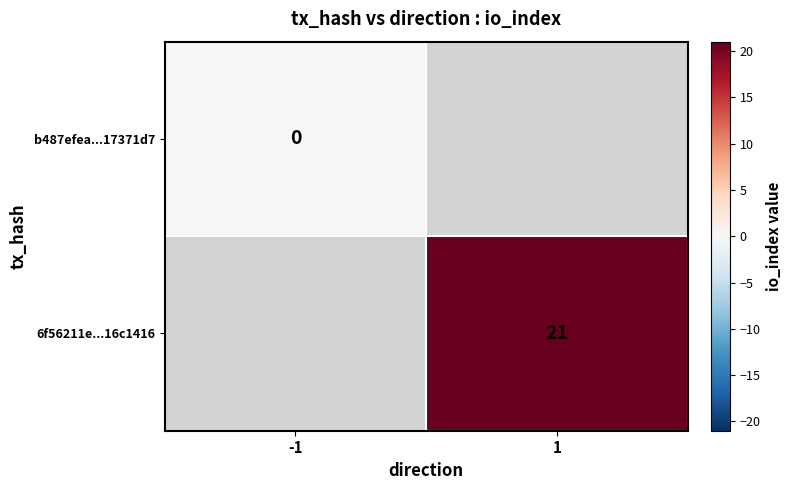

Is the value of 6f56211e...16c1416 at 1 greater than the value of b487efea...17371d7 at -1?

Yes